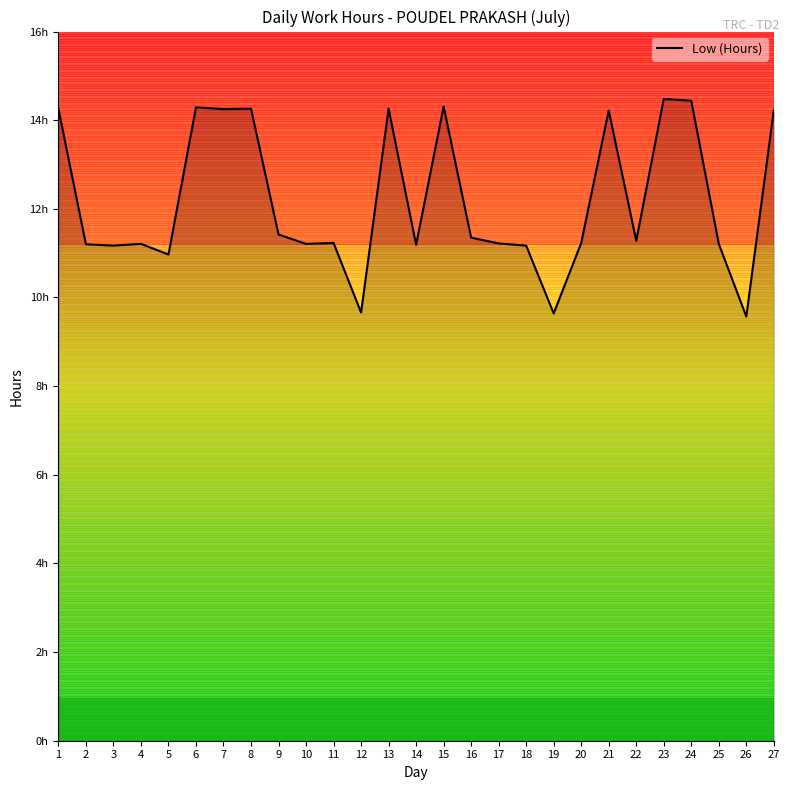

What is the smallest value displayed?

9.6